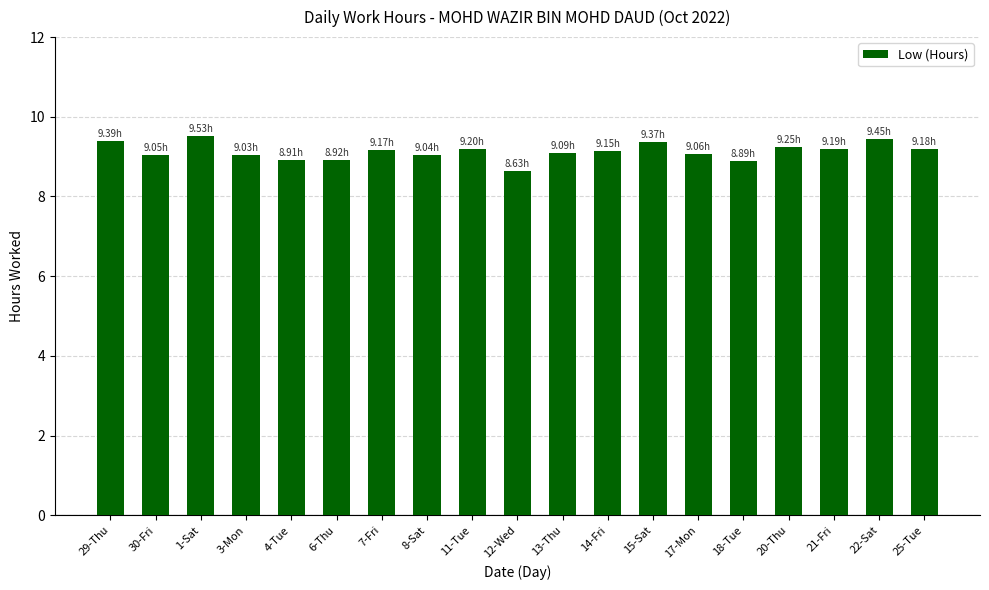

What is the sum of all values?

173.5